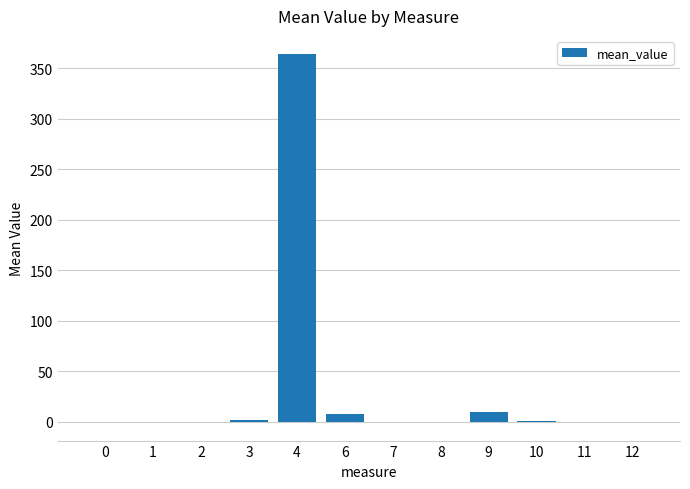

The value at 4 is 158.0. True or false?

False